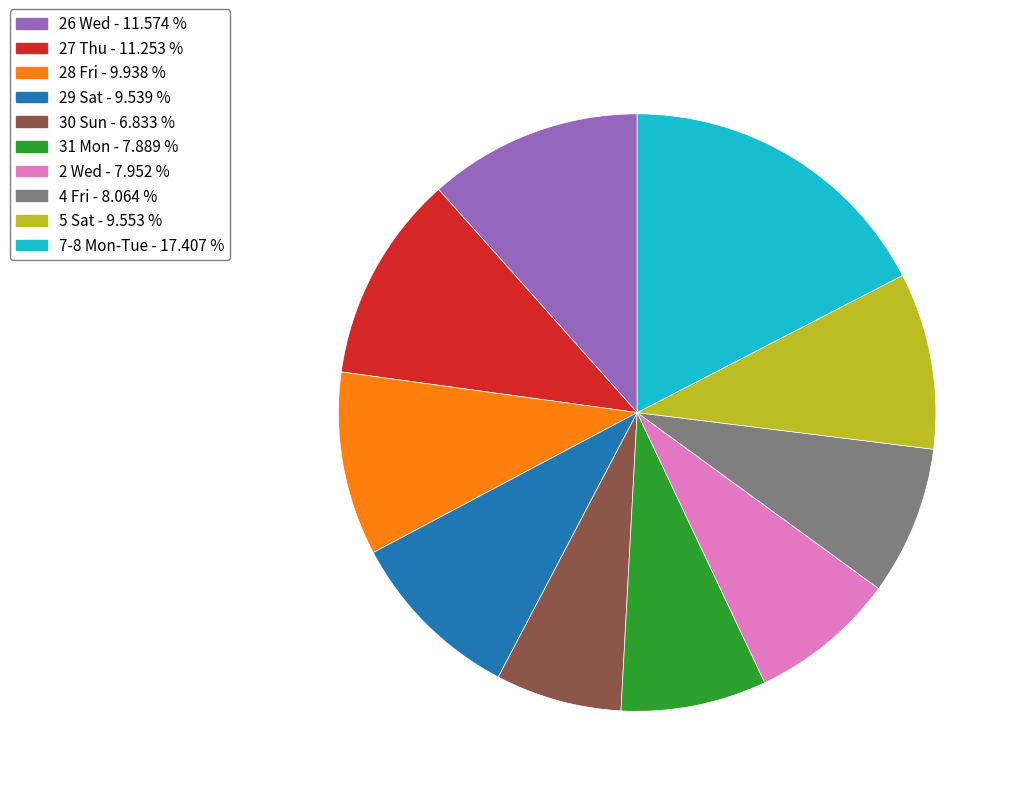

Count the number of slices in the pie.

10